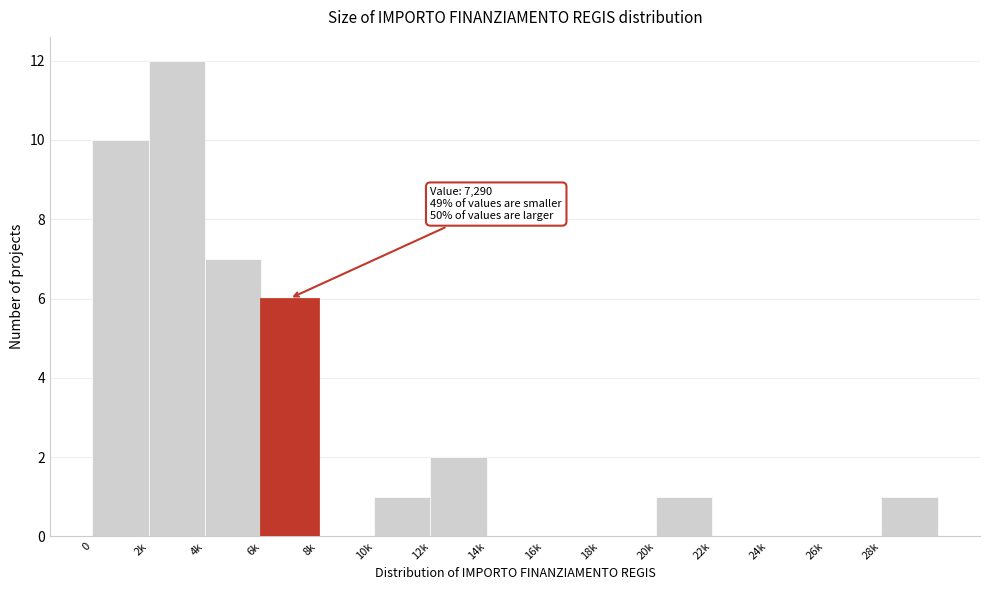

Reading right to left, what are all the values shown in this chart?

28k=1	26k=0	24k=0	22k=0	20k=1	18k=0	16k=0	14k=0	12k=2	10k=1	8k=0	6k=6	4k=7	2k=12	0=10